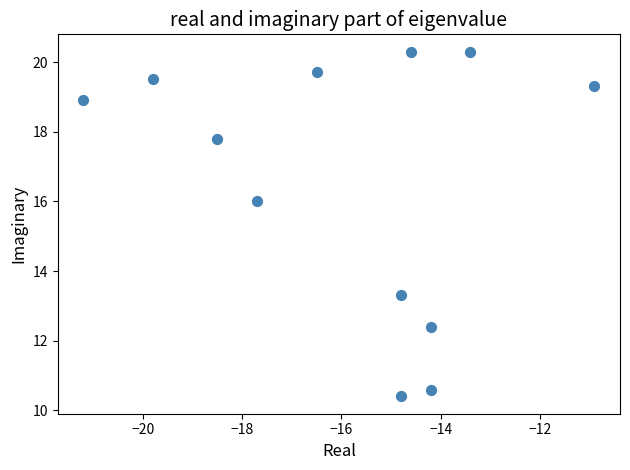

What is the range of Y values (max minus min)?

9.9